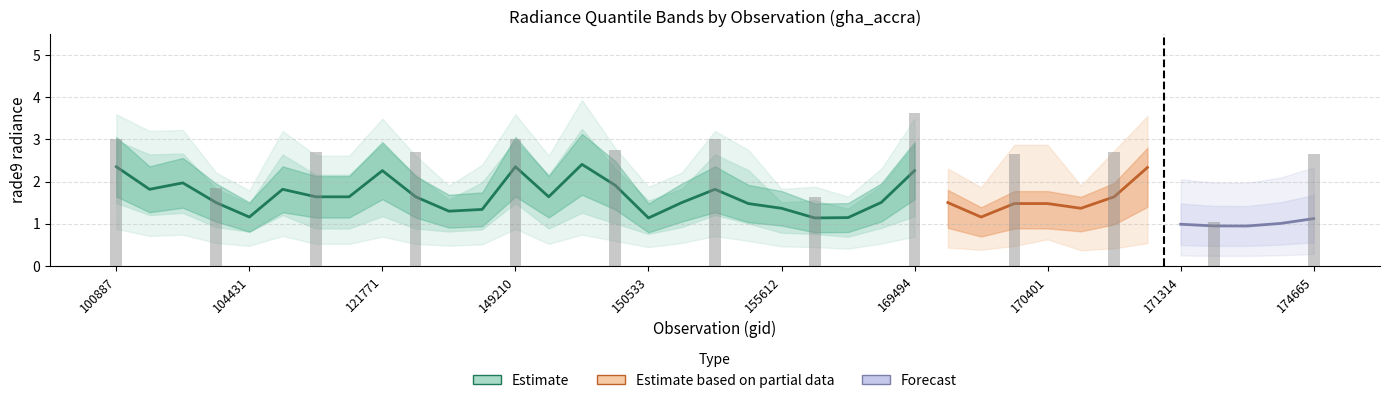

The value of rade9_bin_1q at 171131 is 0.3. True or false?

False